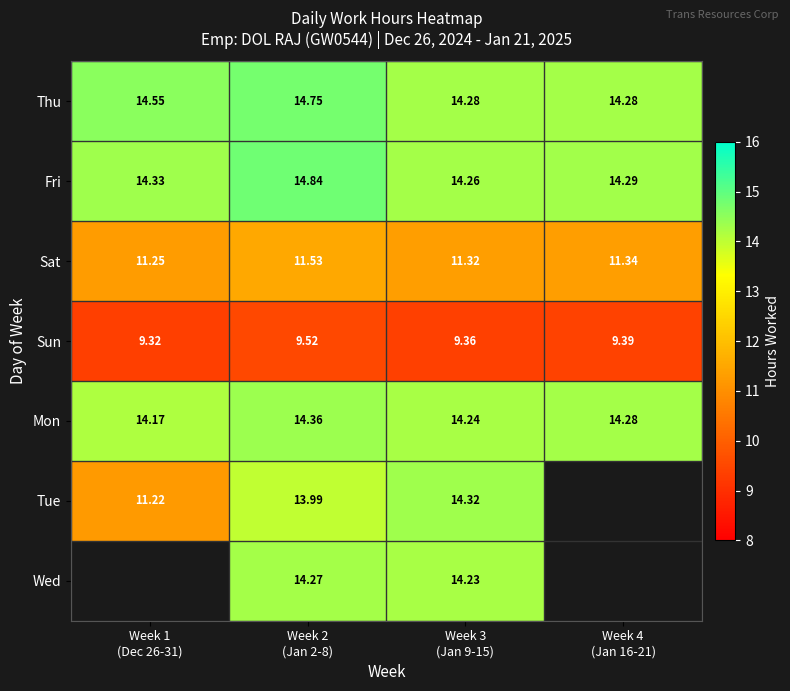

Which series has the largest total across all categories?

Thu